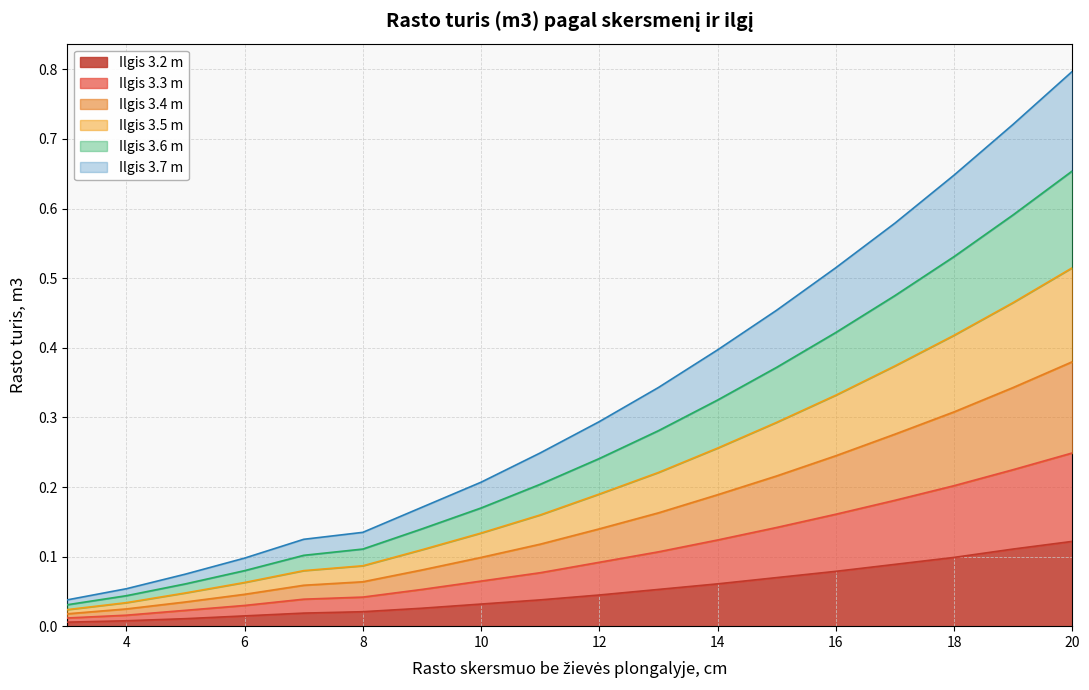

What are all the series names shown in the legend?

Ilgis 3.2 m, Ilgis 3.3 m, Ilgis 3.4 m, Ilgis 3.5 m, Ilgis 3.6 m, Ilgis 3.7 m